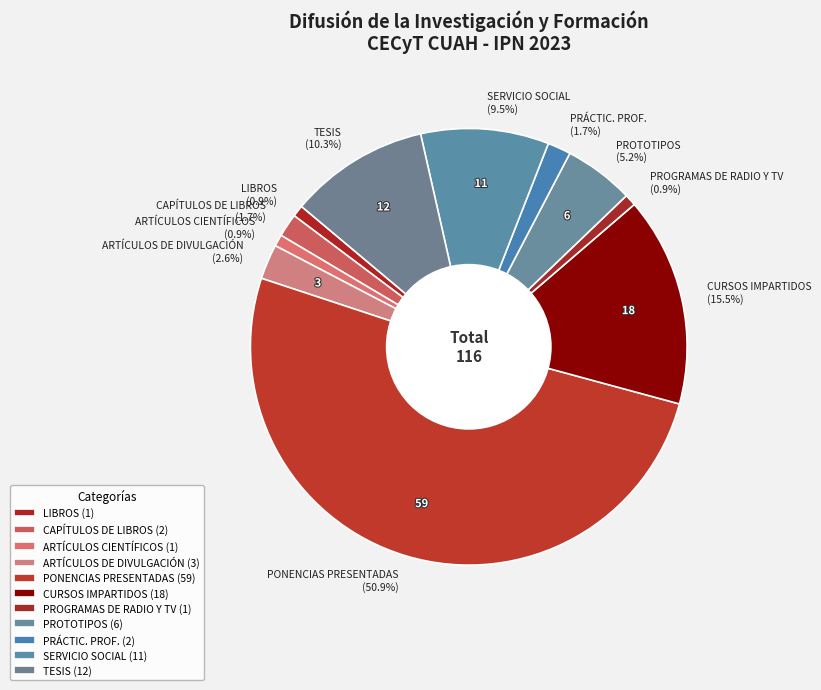

Which category has the biggest portion of the pie?

PONENCIAS PRESENTADAS